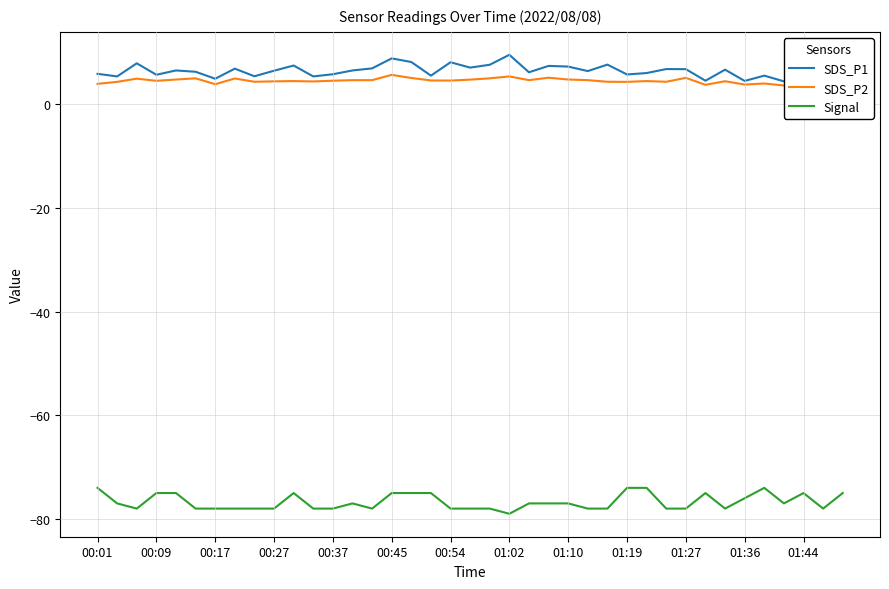

List the series in order of their peak value, highest first.

SDS_P1, SDS_P2, Signal